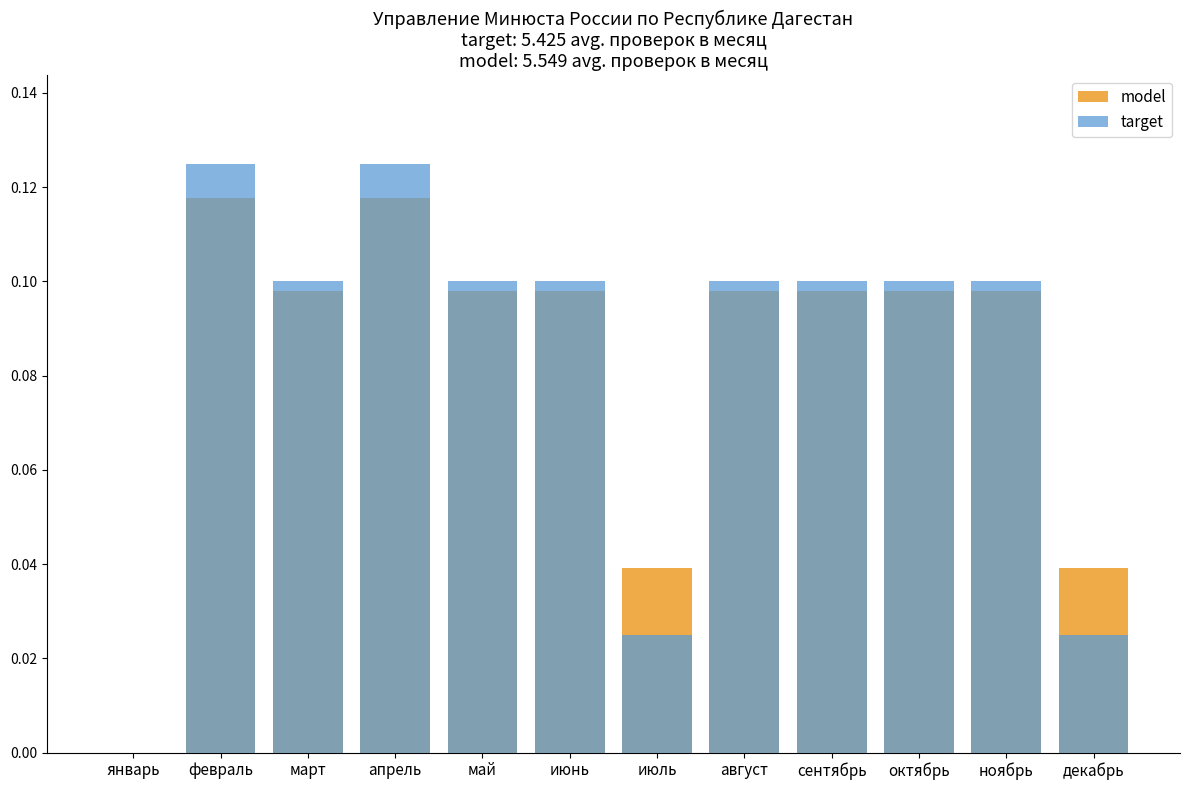

What position from the right is февраль?

11